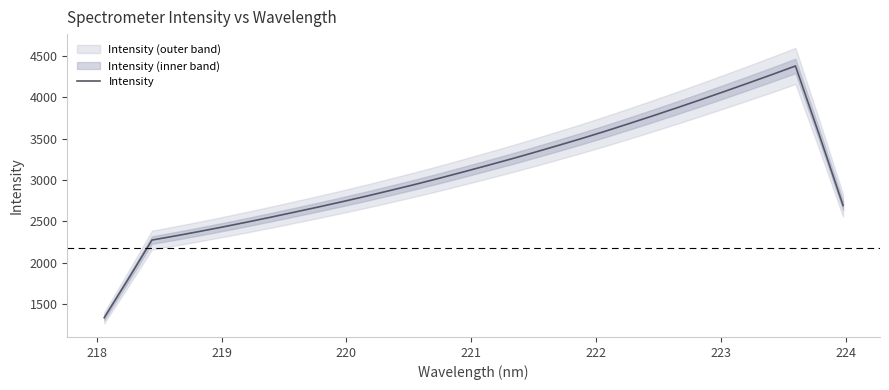

What is the highest value of the Intensity series?

4380.9